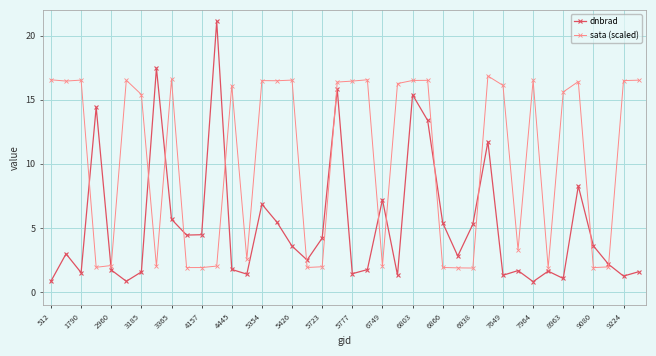

True or false: dnbrad has more than 2 points higher than both neighbors.

True